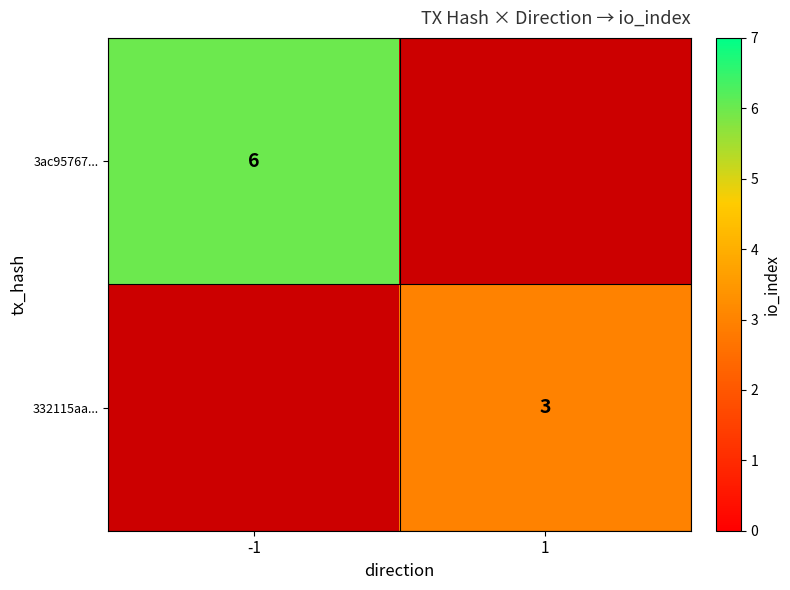

Which has a higher value, 1 or -1?

-1